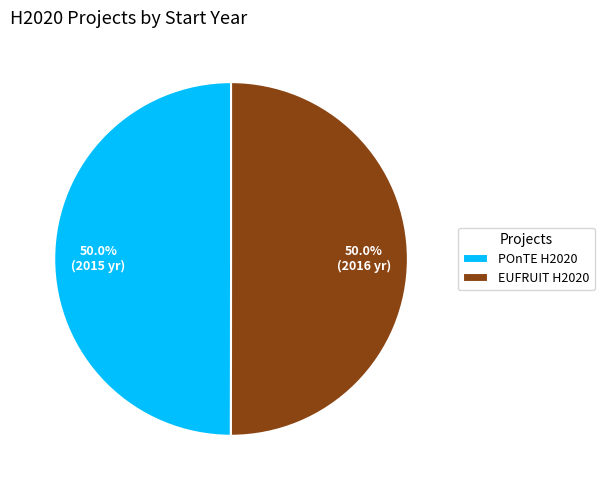

What is the ratio of the value at POnTE H2020 to the value at EUFRUIT H2020?

1.0